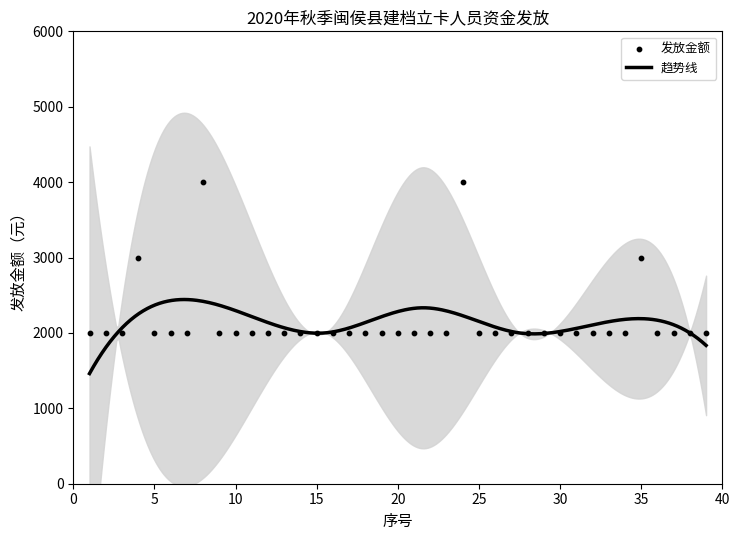

Approximately how many times larger is the value at 19 compared to 6?

1.0